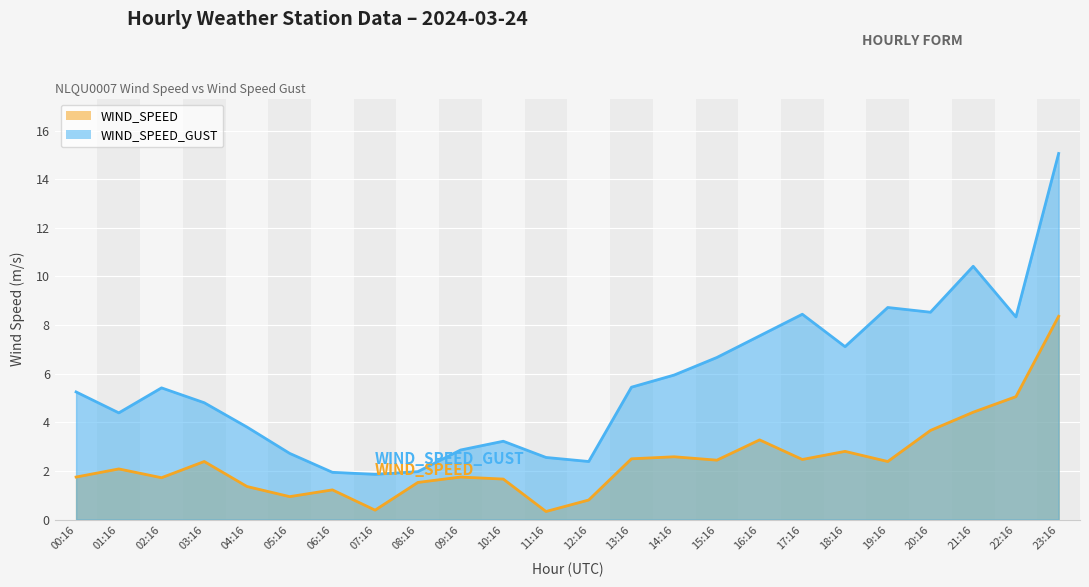

What is the sum of the WIND_SPEED_GUST values at 12:16 and 16:16?

9.9